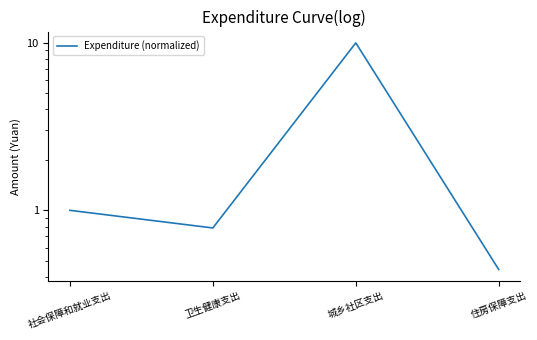

How many points are higher than both their immediate neighbors (excluding endpoints)?

1